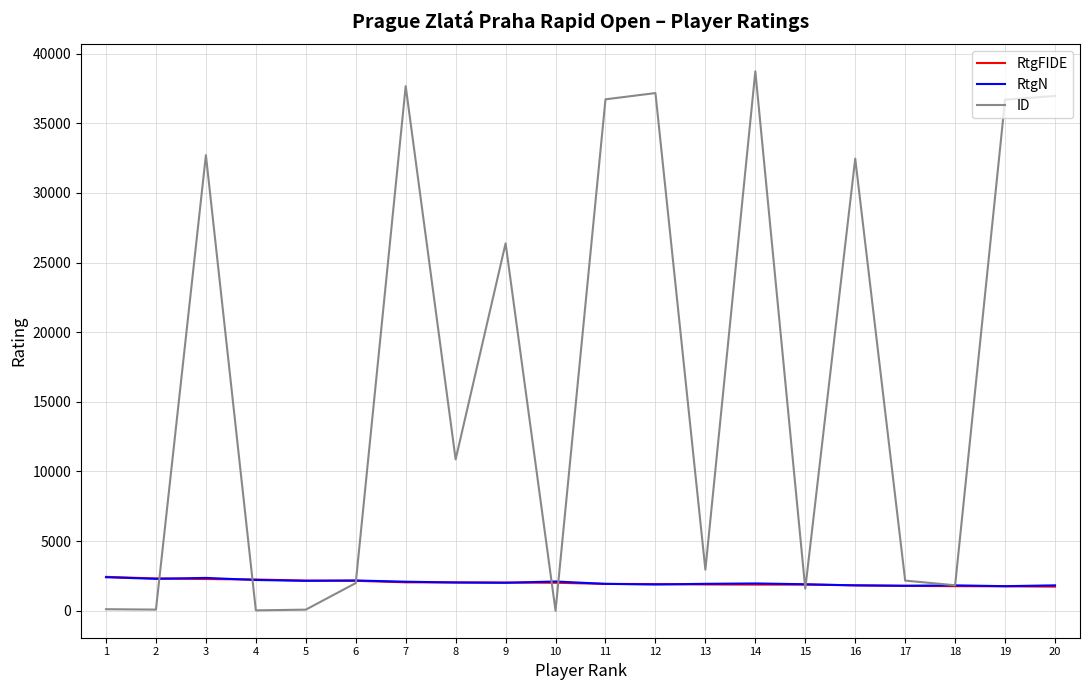

What is the difference between the ID values at 1 and 16?

32359